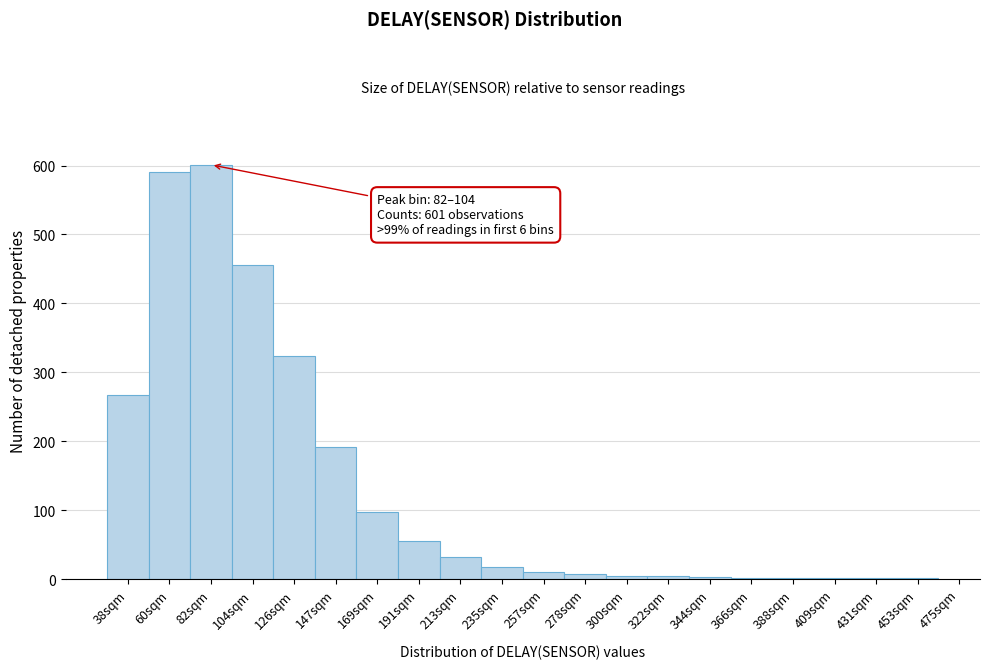

True or false: the data shows 10 at 257sqm.

True